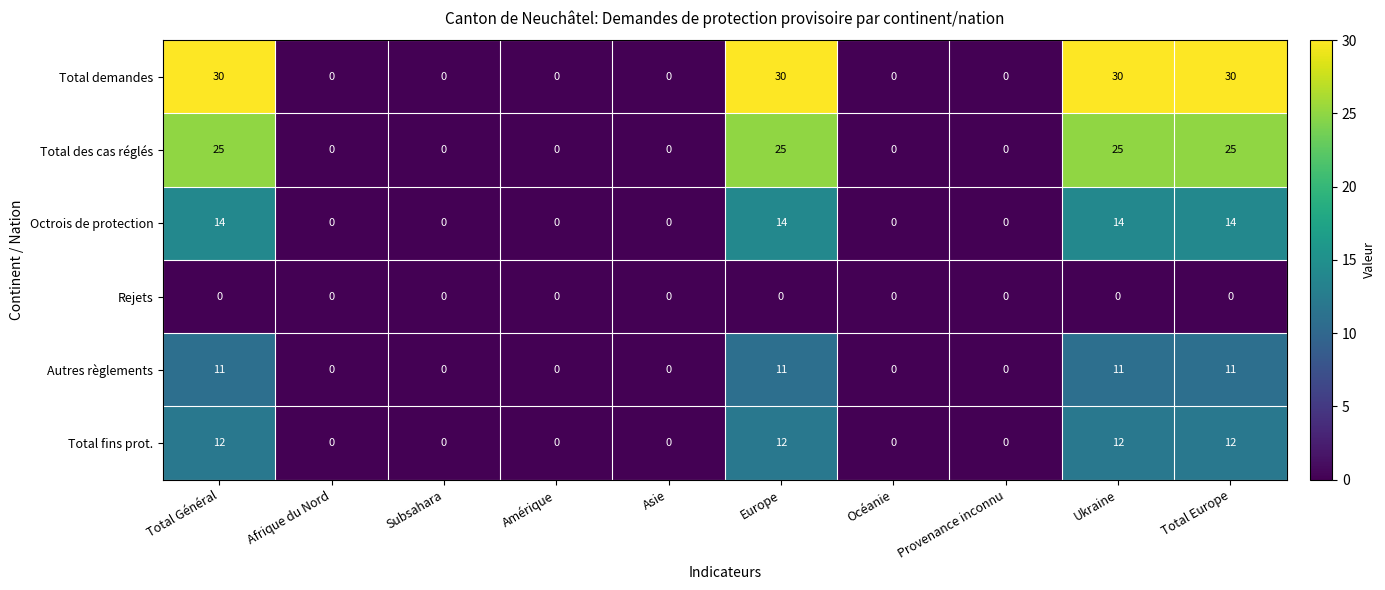

Count the Total des cas réglés values in the range 0 to 25.

10